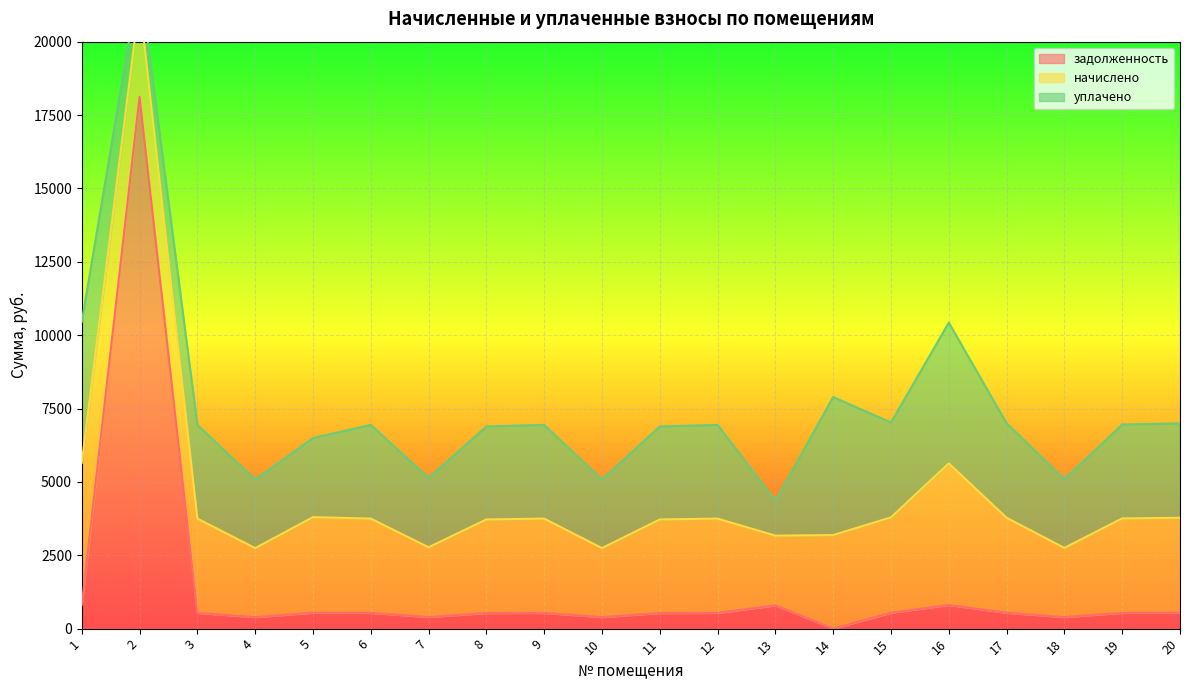

The value of задолженность at 19 is 536.6. True or false?

True